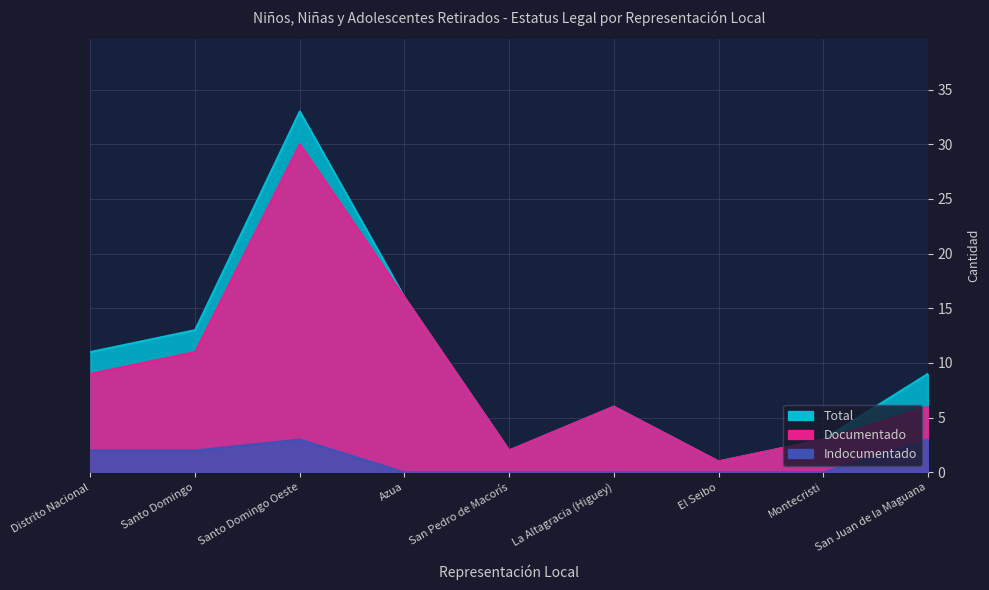

The Documentado series shows 16 at Azua. True or false?

True